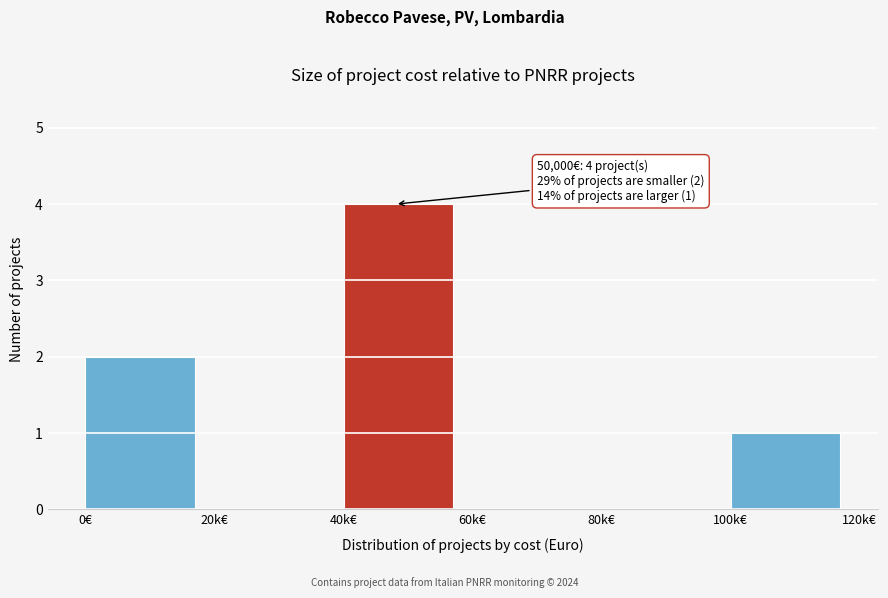

Reading left to right, extract all data points from this chart.

0€=2	20k€=0	40k€=4	60k€=0	80k€=0	100k€=1